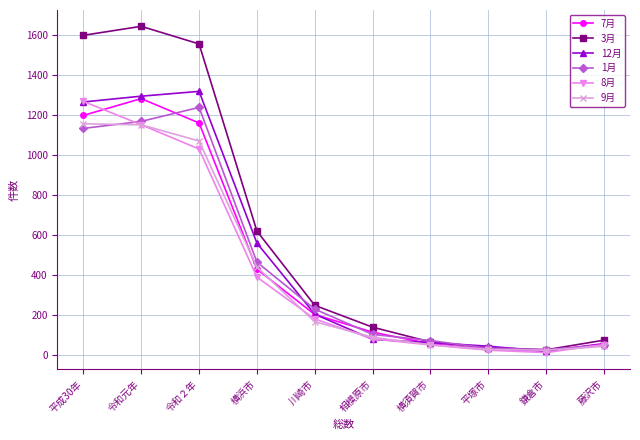

Which category has the highest value across all series?

令和元年